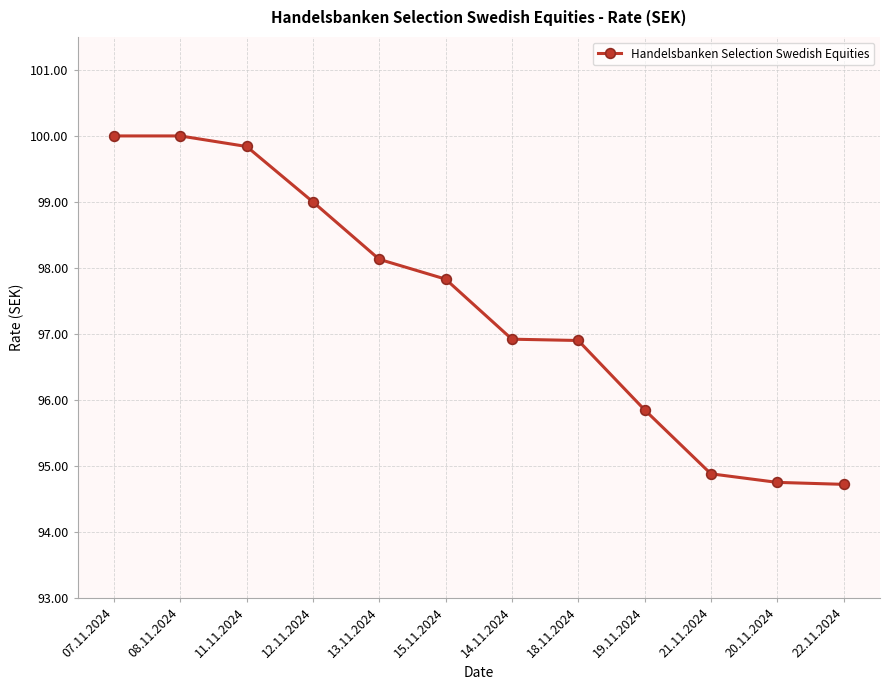

What is the ratio of the value at 07.11.2024 to the value at 14.11.2024?

1.0